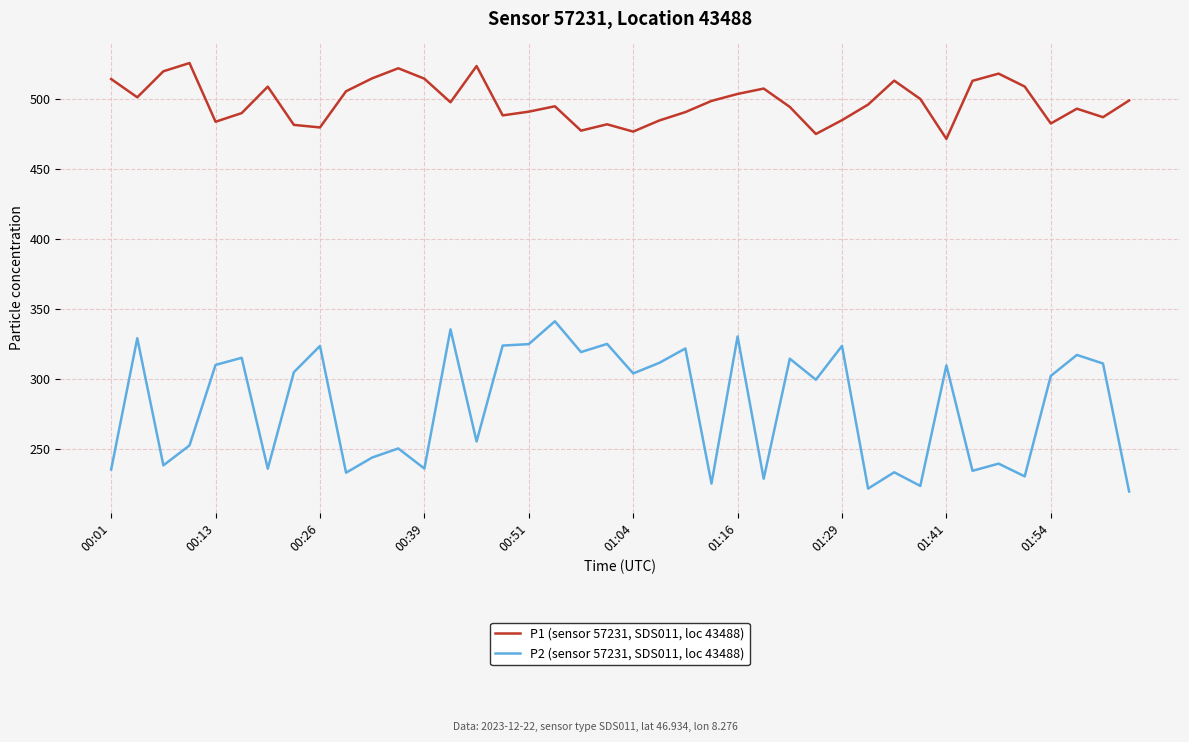

How many interior local peaks does the P1 (sensor 57231, SDS011, loc 43488) series have?

10